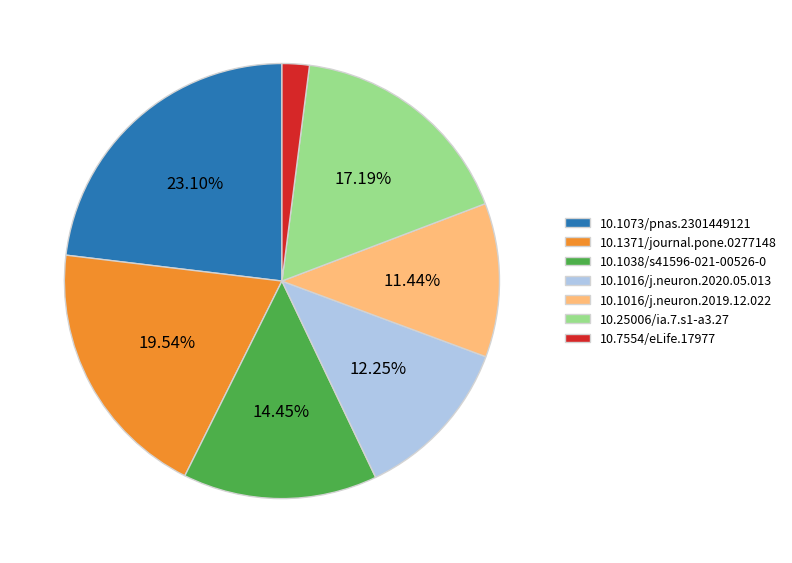

What is the largest slice in the pie chart?

10.1073/pnas.2301449121